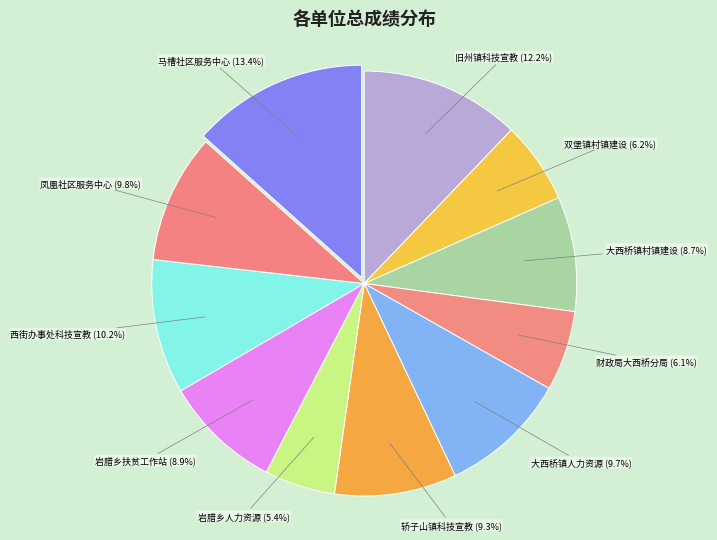

Do 大西桥镇村镇建设 (8.7%) and 旧州镇科技宣教 (12.2%) together represent more than half of the pie?

No